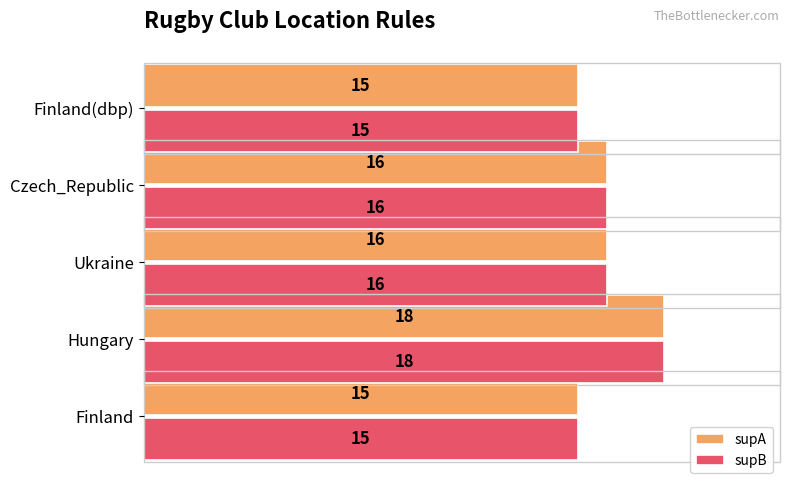

What is the minimum value shown in the chart?

15